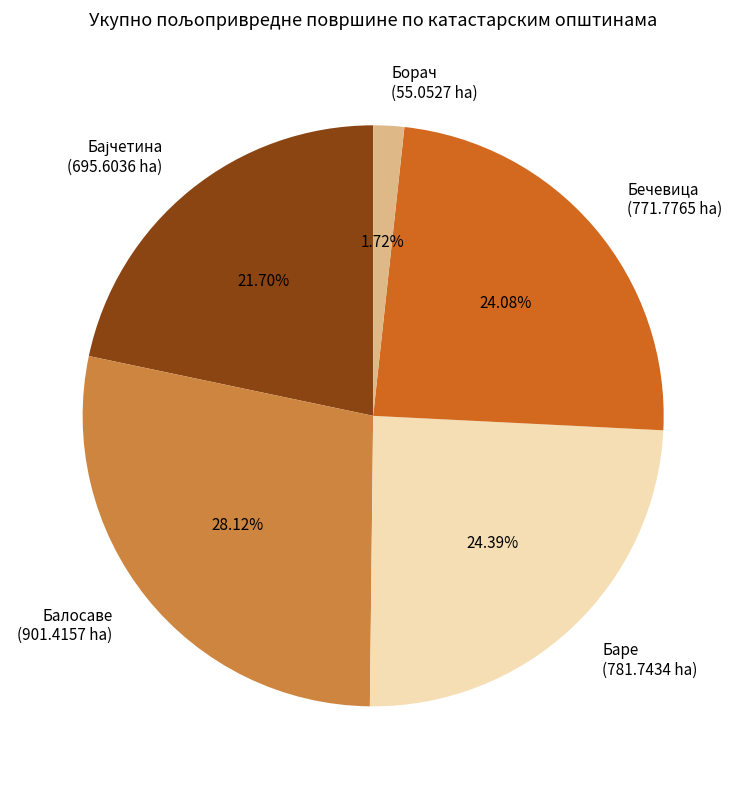

True or false: Борач accounts for 2% of the total.

True